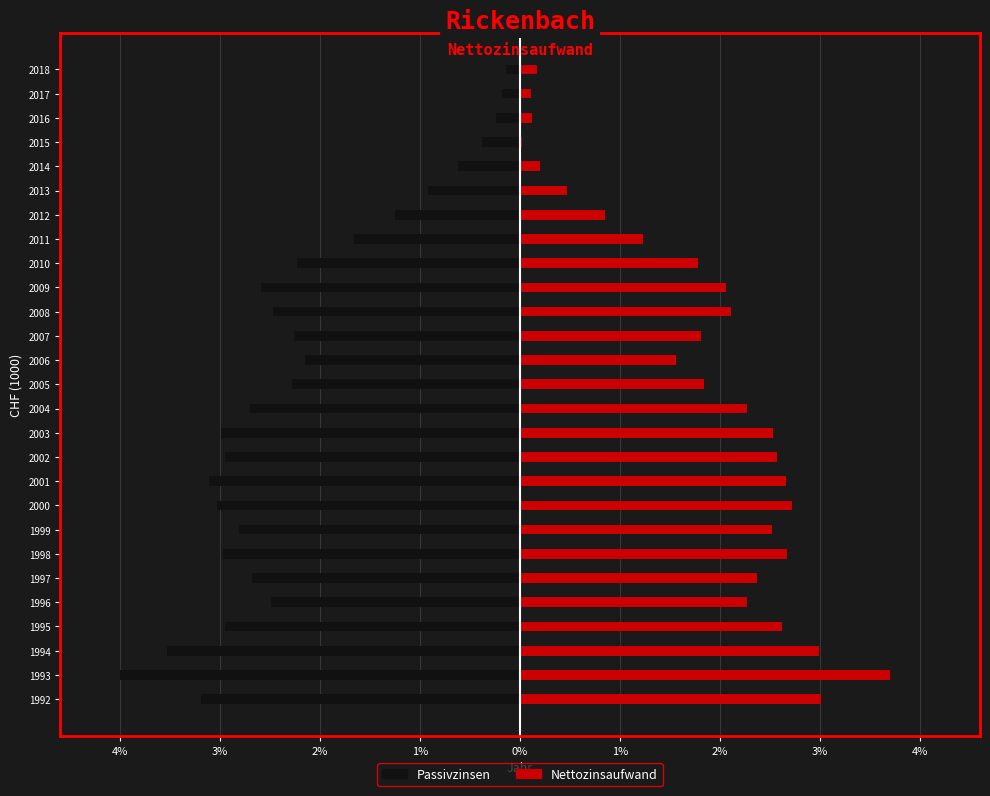

At how many categories does at least one series exceed 522?

13